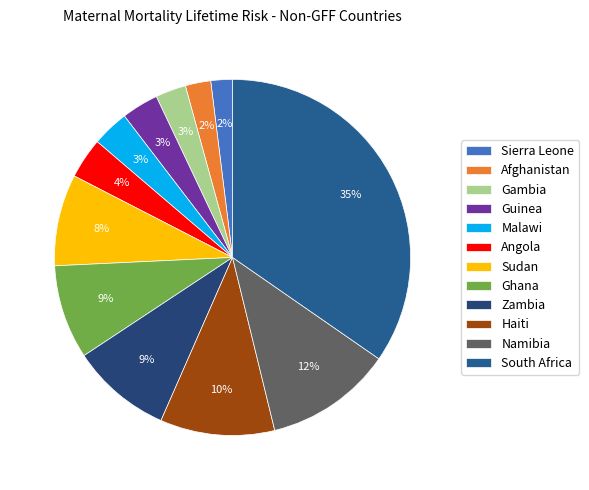

Which category has the smallest portion of the pie?

Sierra Leone